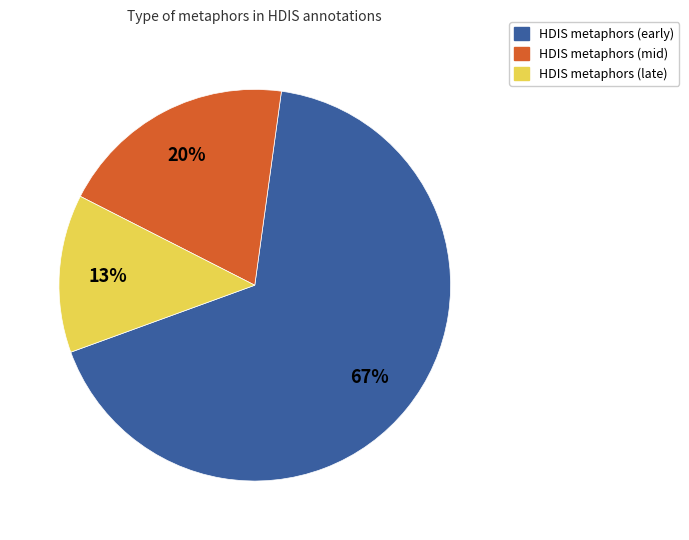

Which category has the biggest portion of the pie?

HDIS metaphors (early)